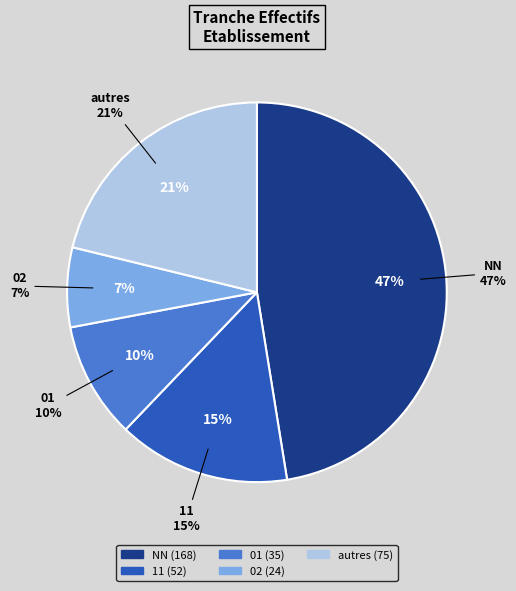

To the nearest percent, what is the average slice percentage?

20%